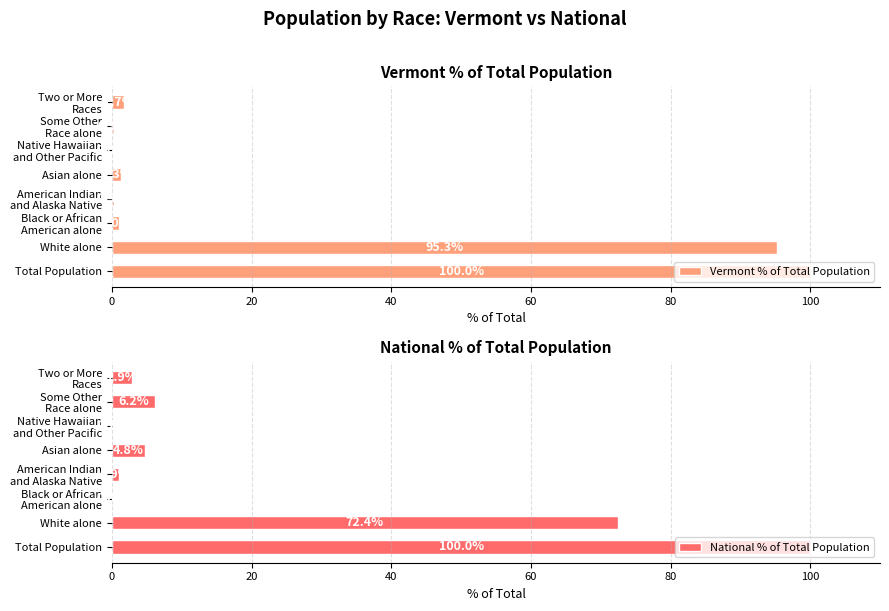

Which series has the largest range (max minus min)?

National % of Total Population